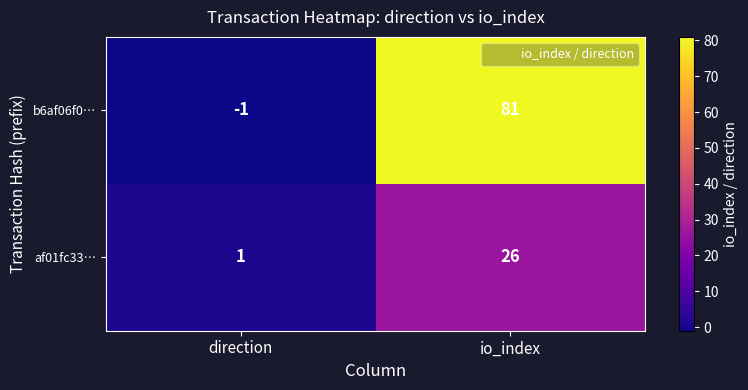

Which category has the highest value in the af01fc33… series?

io_index